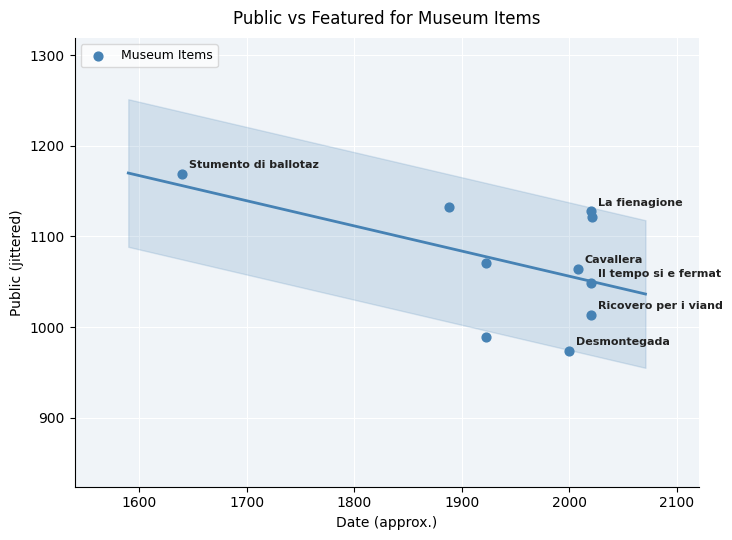

What is the average Y value?

1071.1